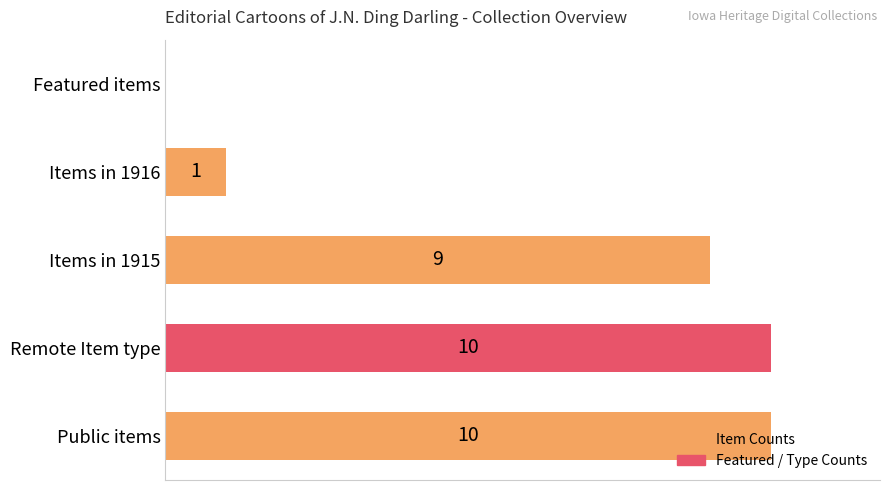

Which has a higher value, Remote Item type or Items in 1915?

Remote Item type